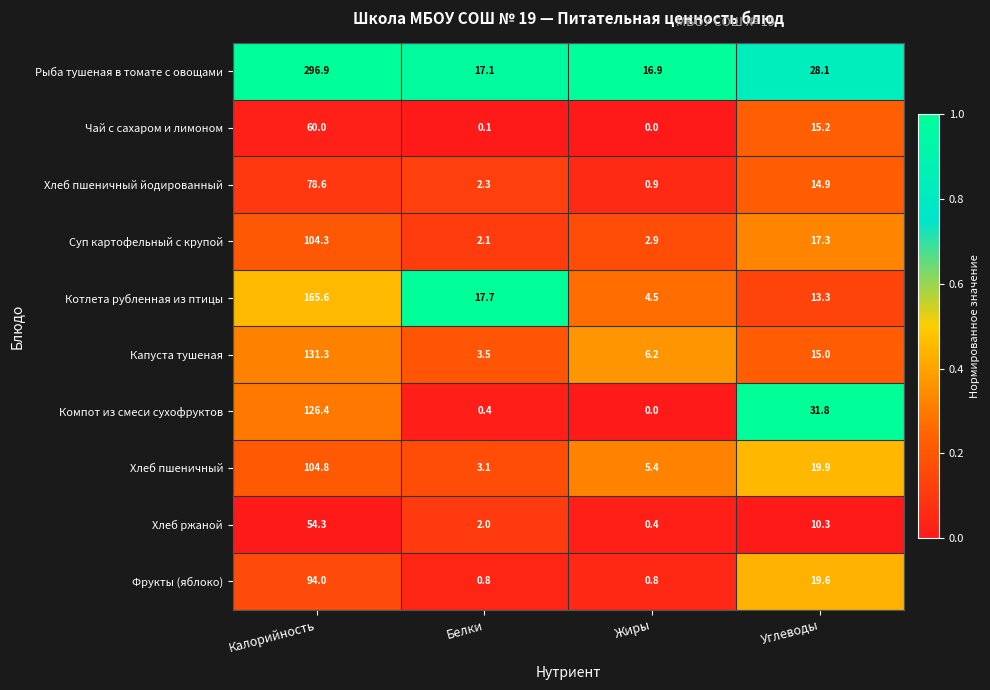

At which label does Капуста тушеная first exceed 15?

Калорийность